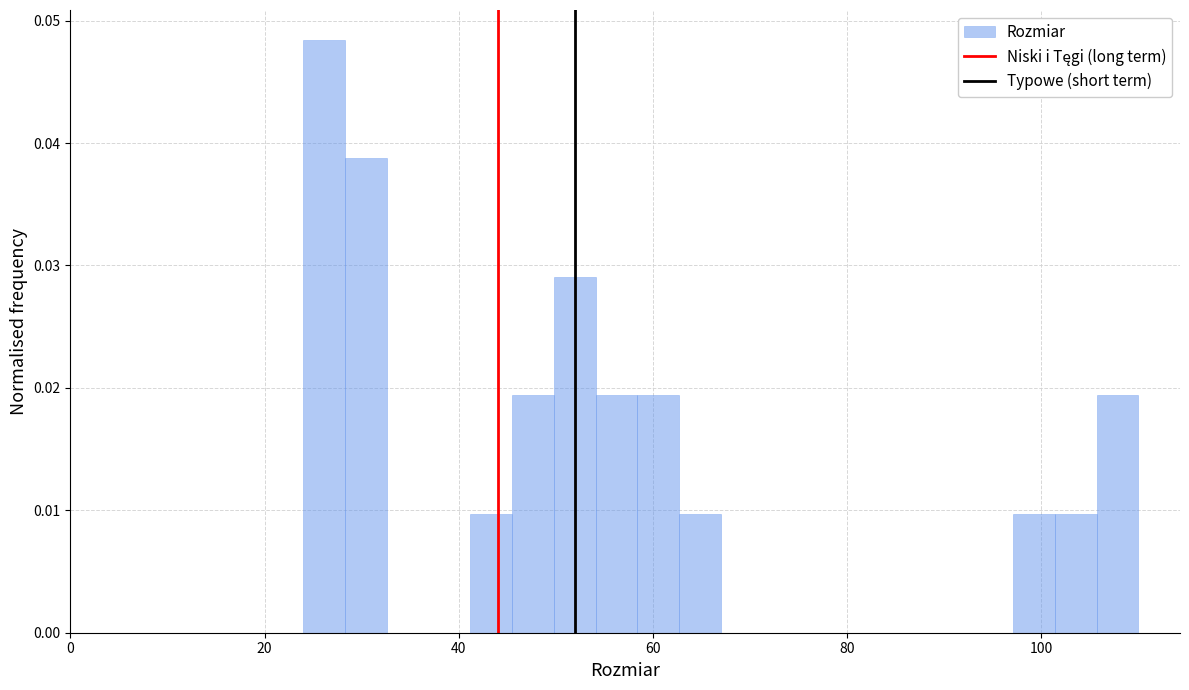

Around what value on the x-axis is the tallest bar? Give the approximate position of its centre, as read against the axis.

26